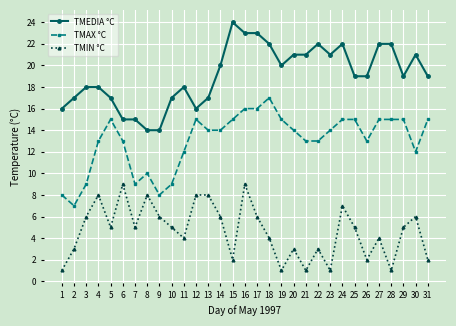

How many interior local valleys does the TMIN °C series have?

9